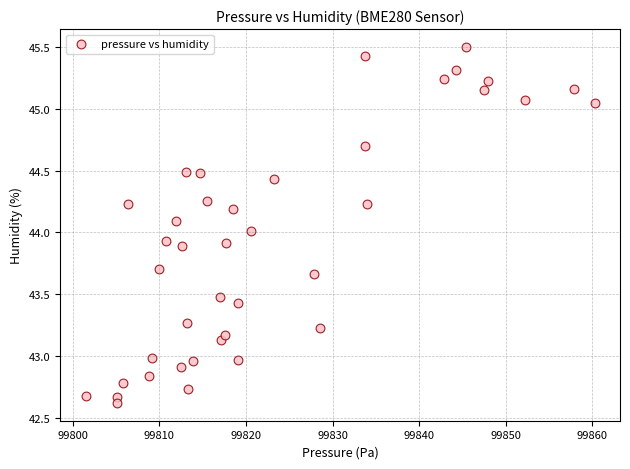

What is the range of Y values (max minus min)?

2.9